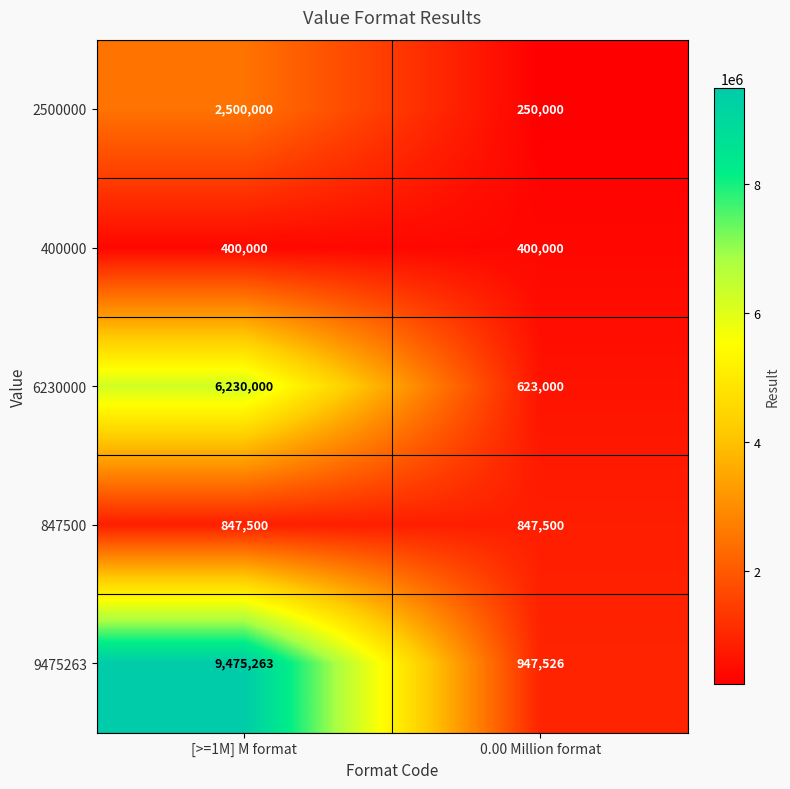

What is the maximum value for 6230000?

6230000